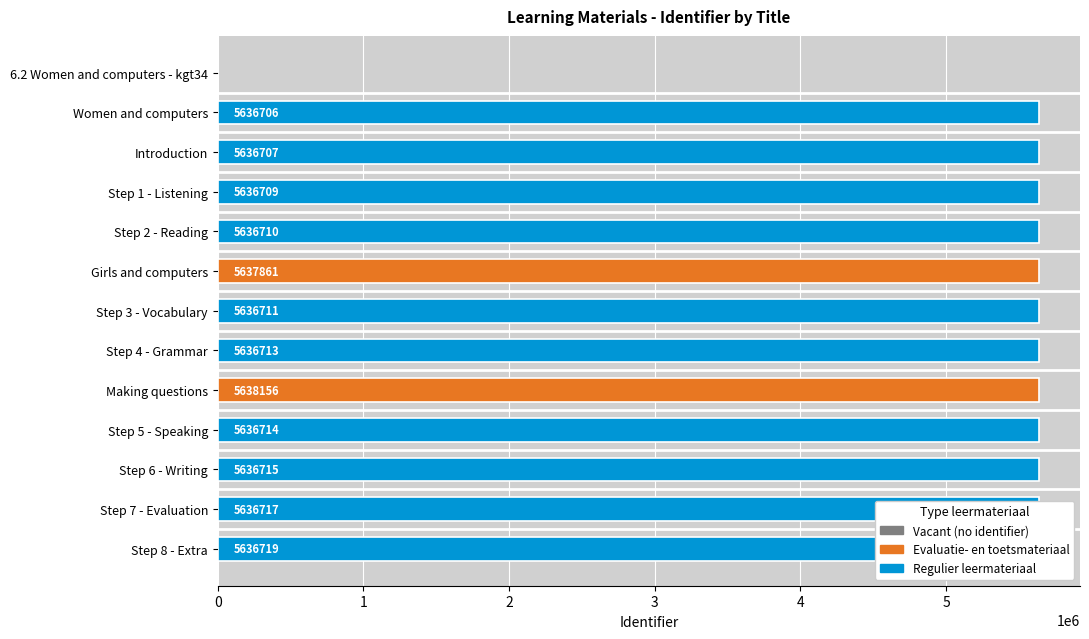

What is the greatest value displayed?

5638156